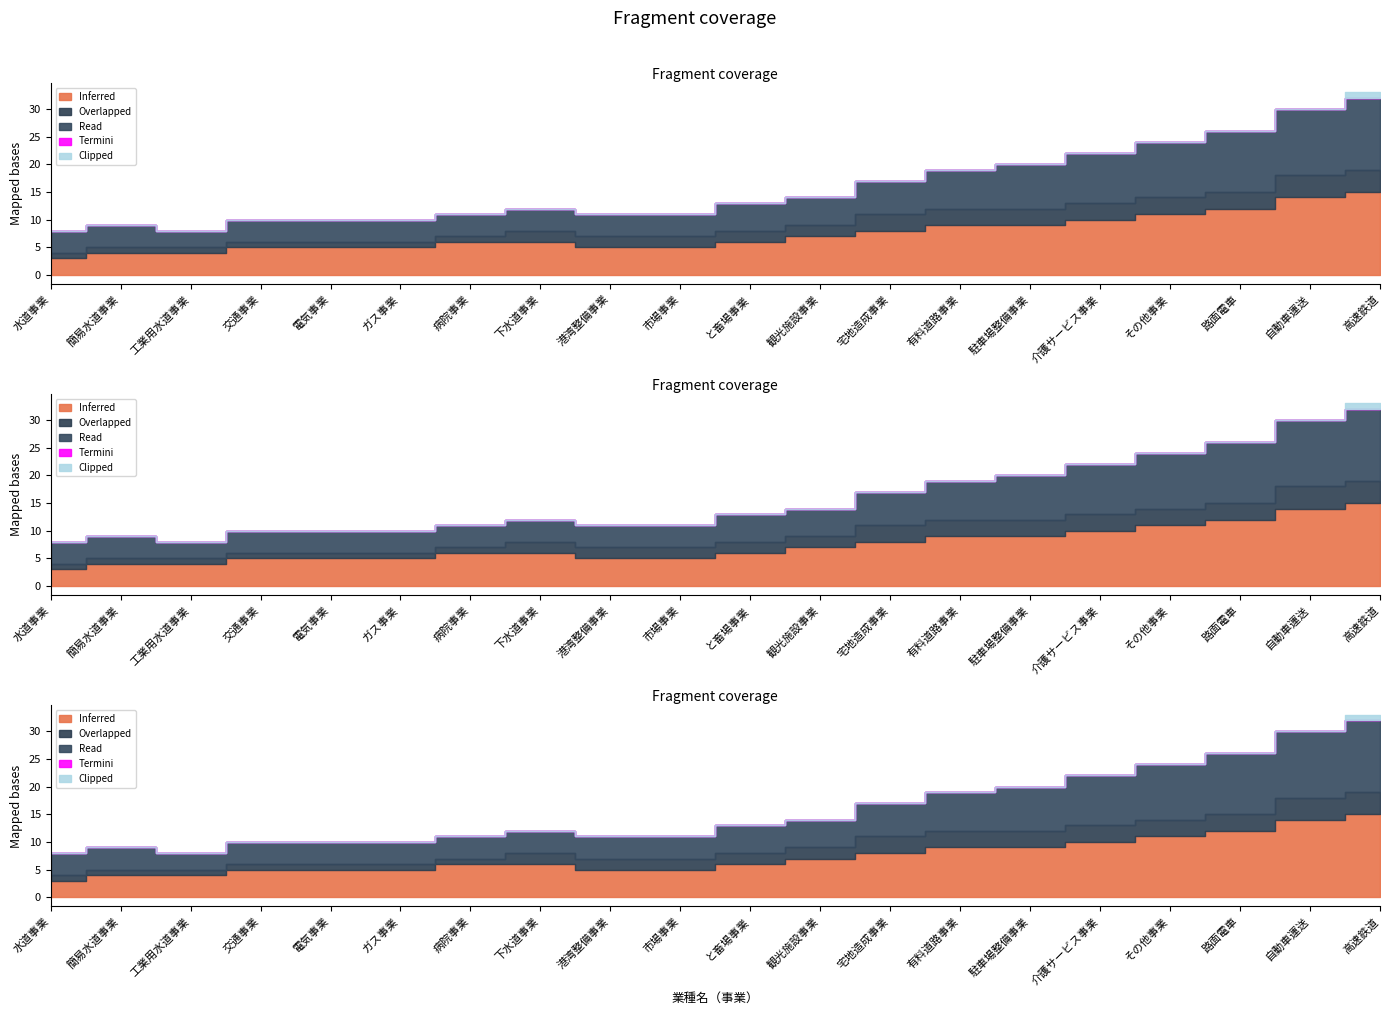

What is the spread (max minus min) of values at 交通事業?

5